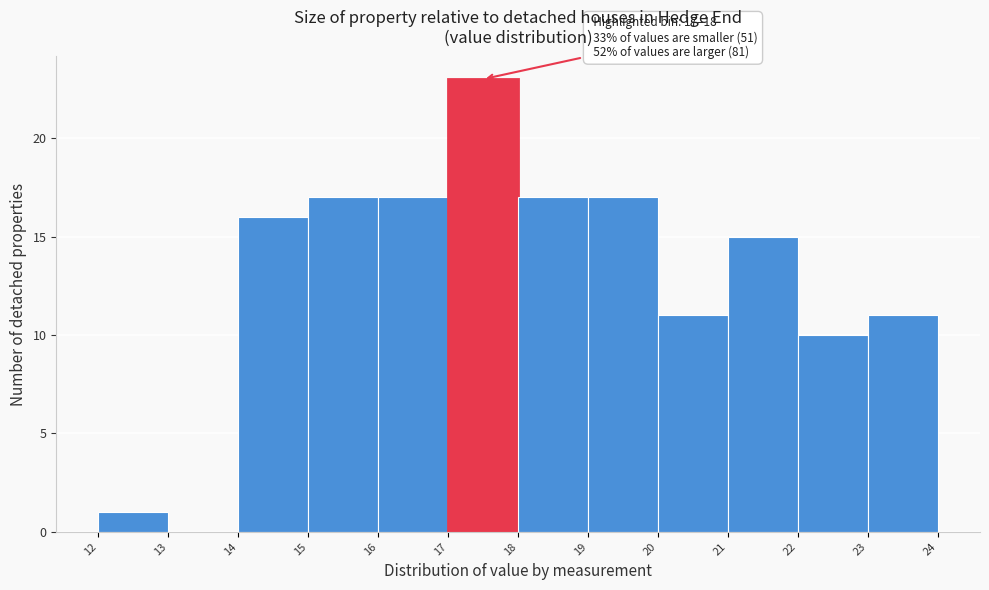

Which range on the x-axis has the tallest bar?

17 to 18